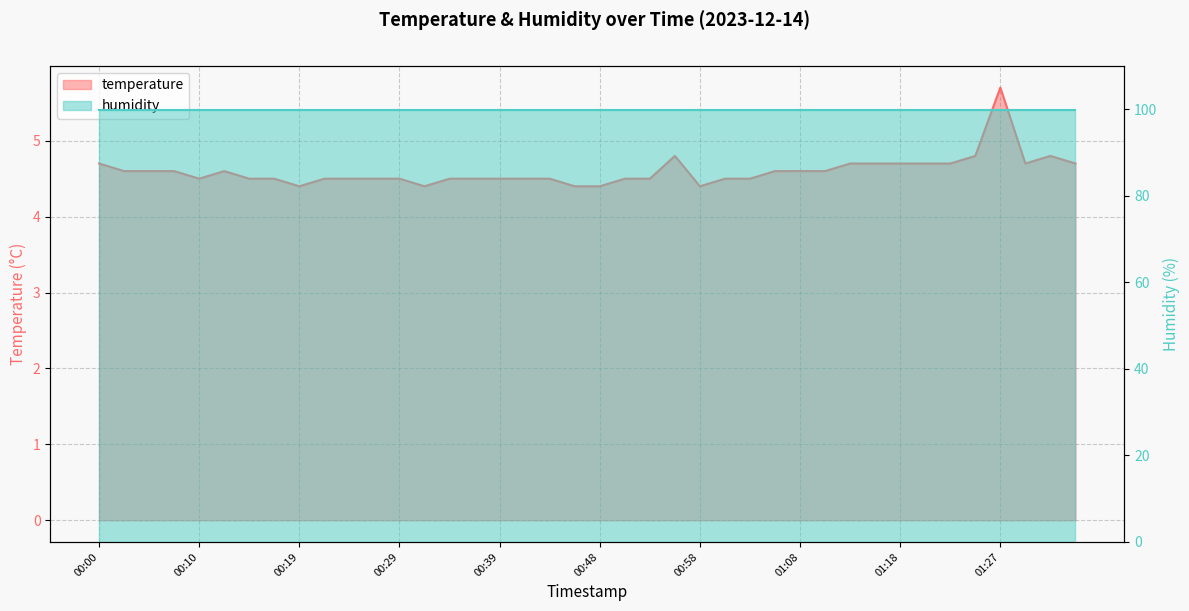

Reading right to left, list all the values displayed in this chart.

4.7	4.8	4.7	5.7	4.8	4.7	4.7	4.7	4.7	4.7	4.6	4.6	4.6	4.5	4.5	4.4	4.8	4.5	4.5	4.4	4.4	4.5	4.5	4.5	4.5	4.5	4.4	4.5	4.5	4.5	4.5	4.4	4.5	4.5	4.6	4.5	4.6	4.6	4.6	4.7